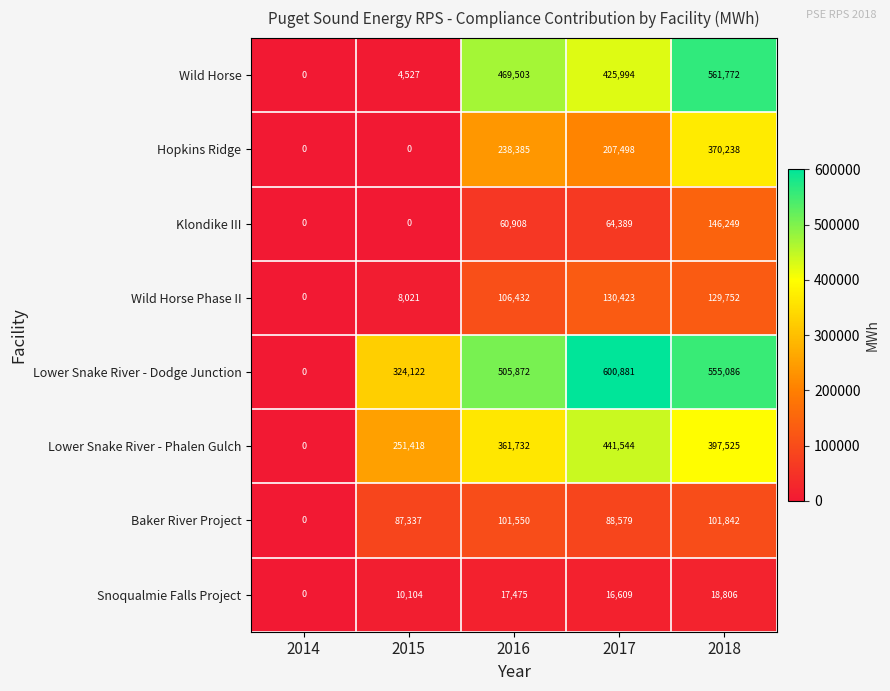

How many distinct data groups are displayed?

8